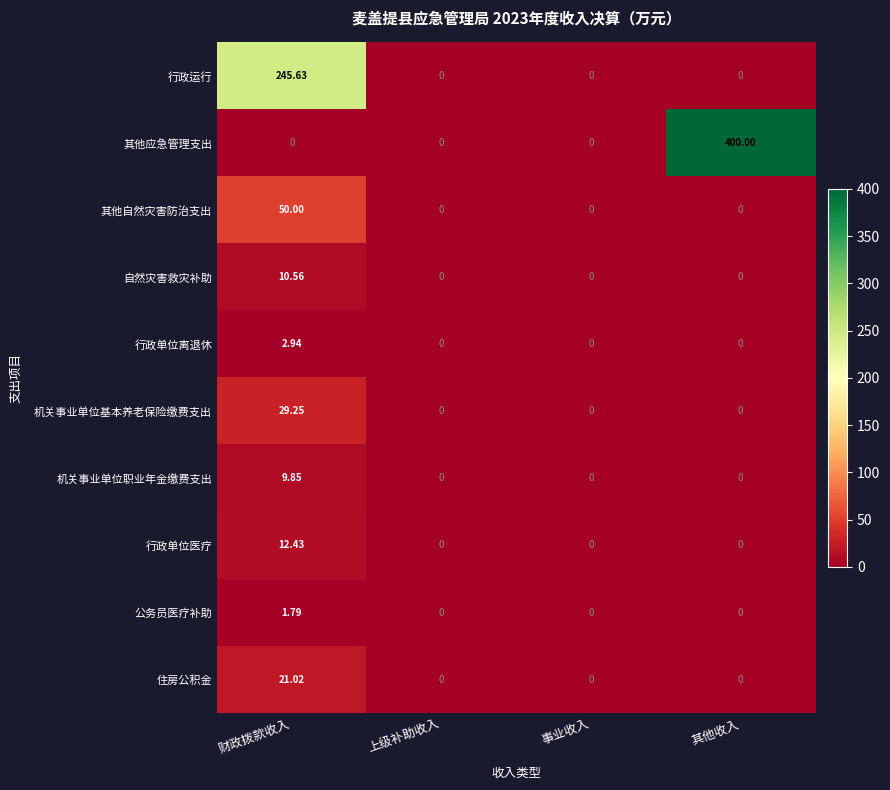

Which series has the largest total across all categories?

其他应急管理支出